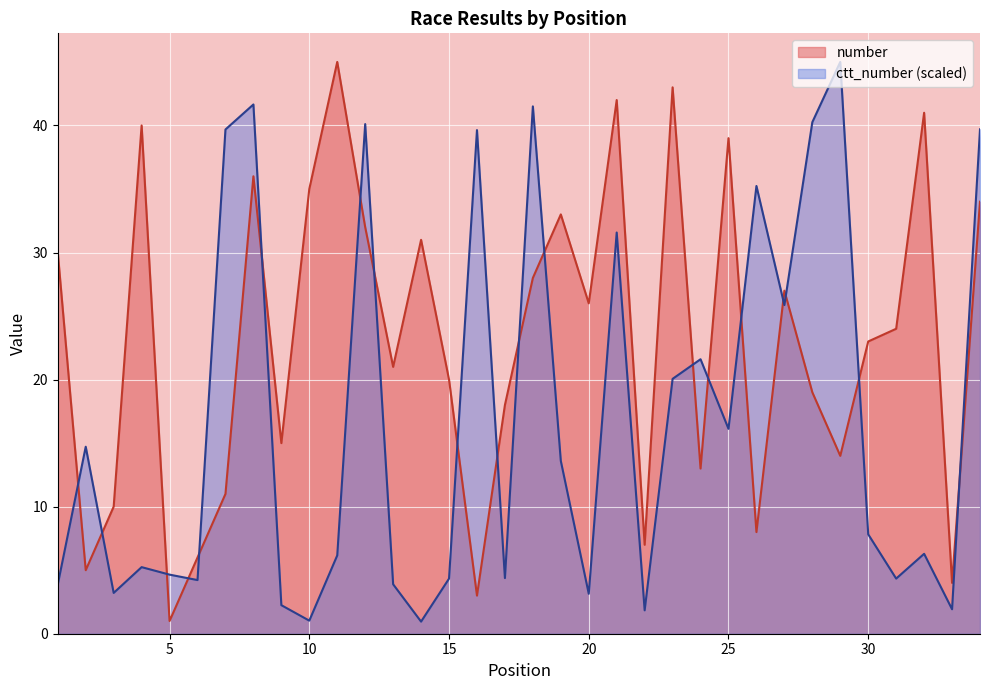

Between 7 and 27, which is larger?

27